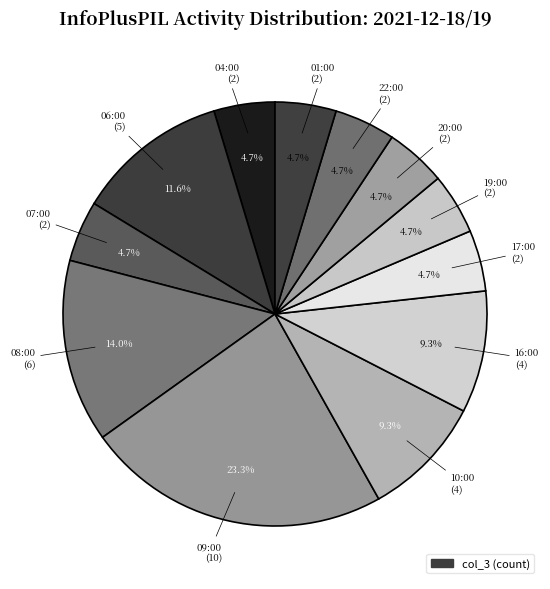

How many slices are in this pie chart?

12